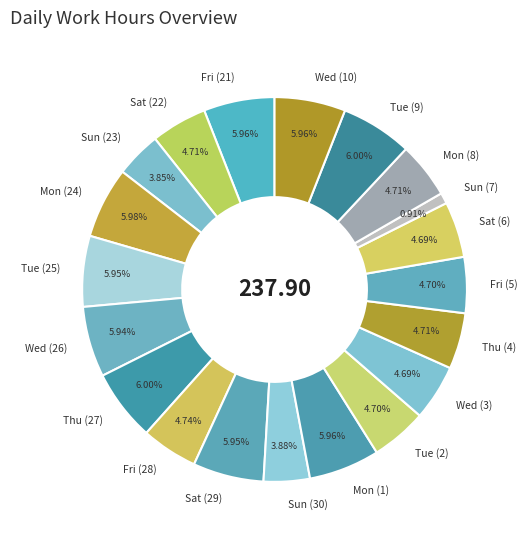

To the nearest percent, what is the difference between the Sat (22) and Sun (23) slice percentages?

1%